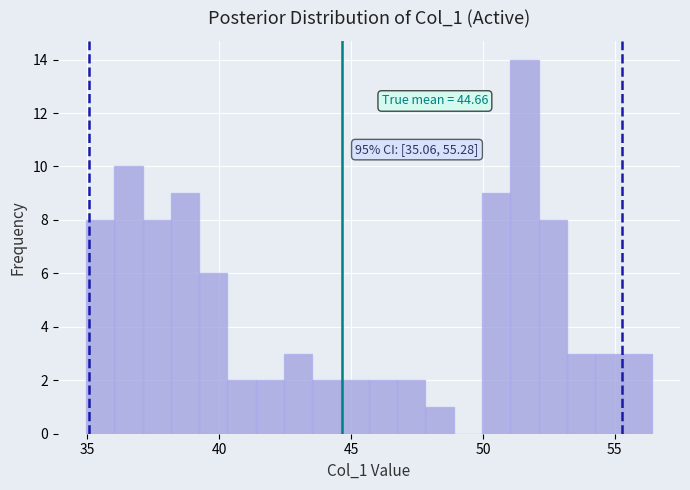

Around what value on the x-axis is the tallest bar? Give the approximate position of its centre, as read against the axis.

51.5